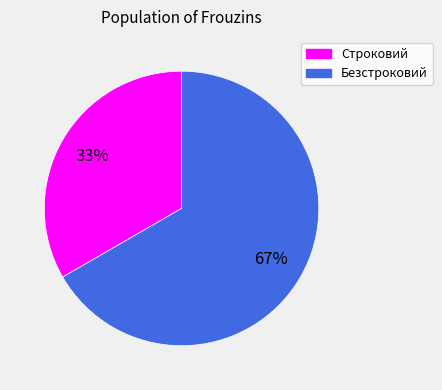

What is the ratio of the value at Безстроковий to the value at Строковий?

2.0